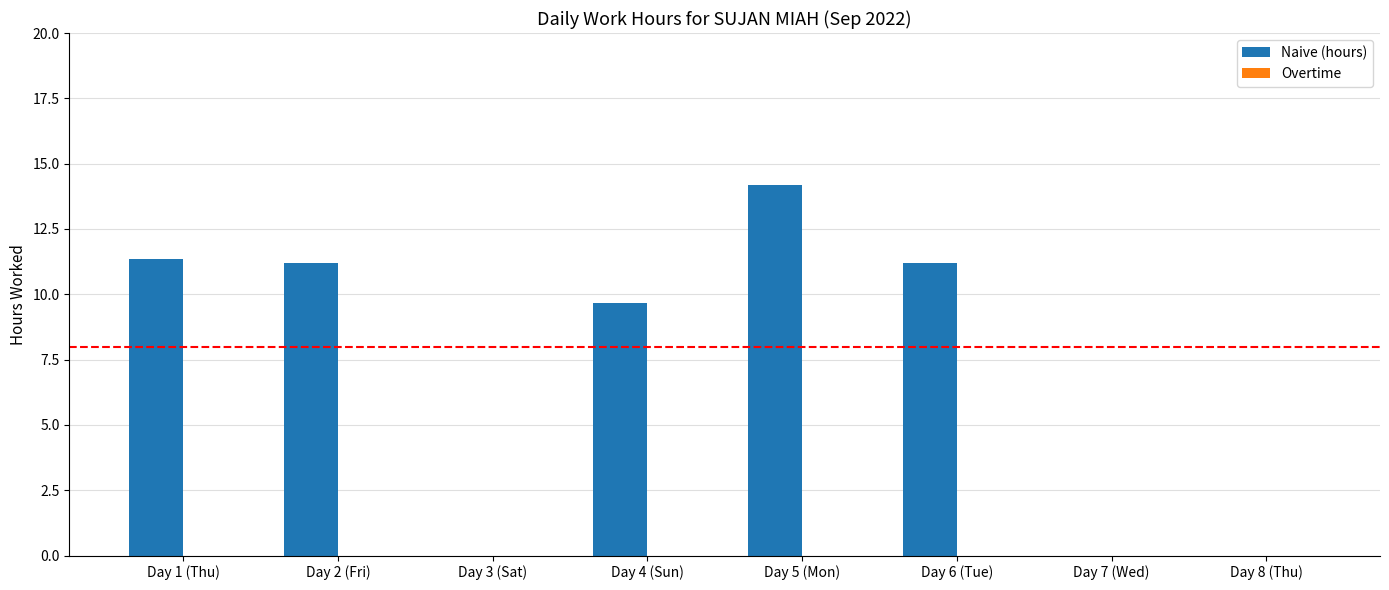

The chart shows a value of 16.3 at Day 1 (Thu). True or false?

False